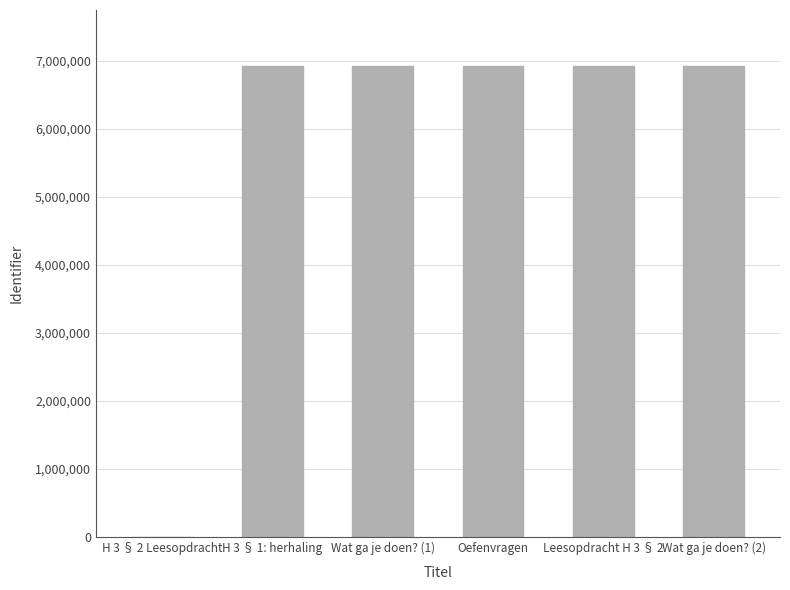

What is the change in value from Wat ga je doen? (1) to Wat ga je doen? (2)?

-35